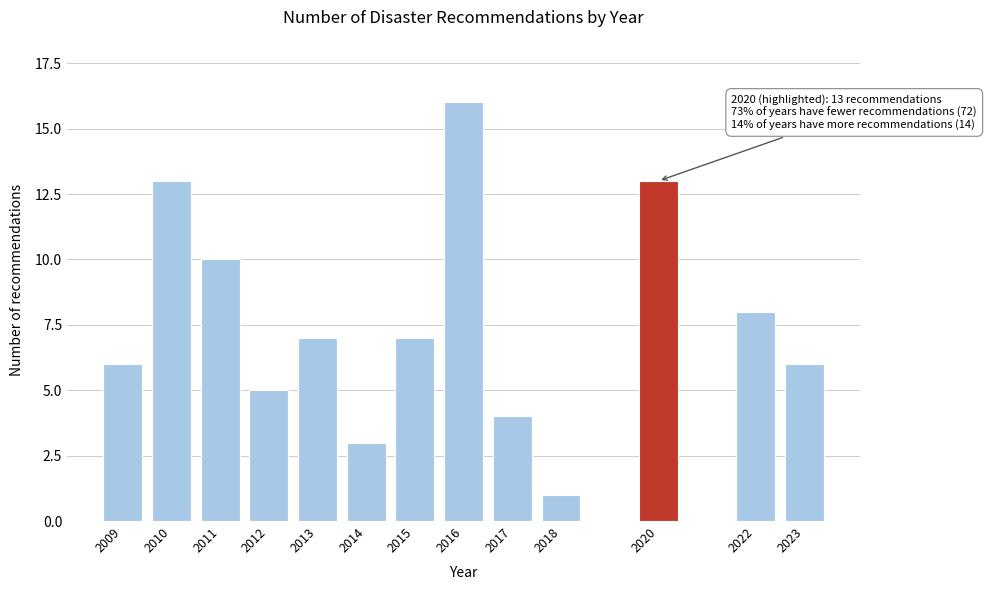

Reading left to right, transcribe all the data shown in this chart.

6	13	10	5	7	3	7	16	4	1	13	8	6